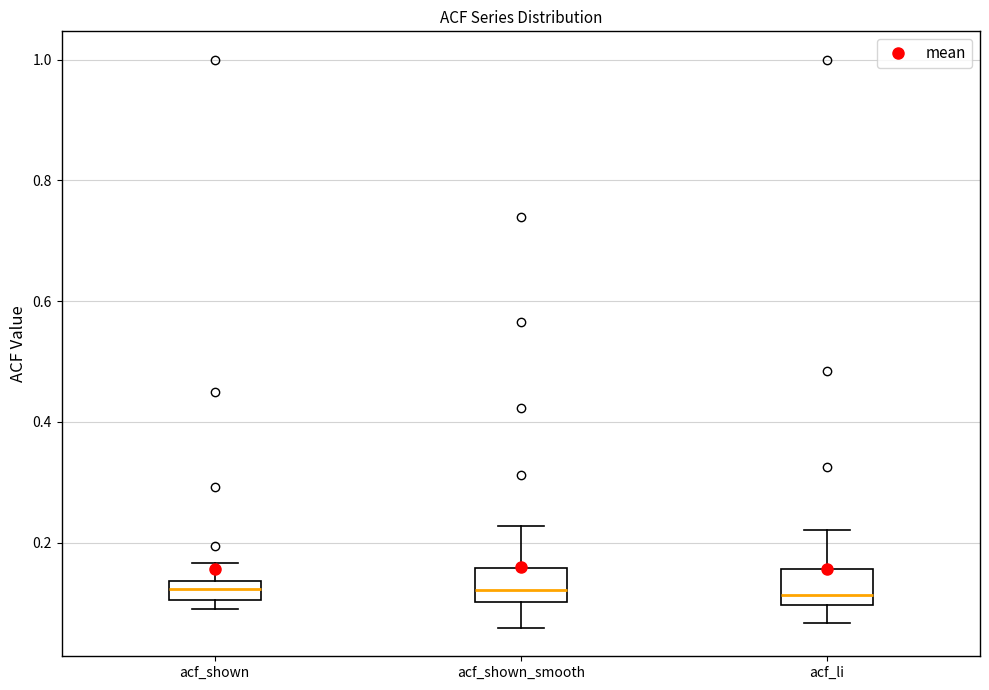

Reading left to right, transcribe this box plot: for each box, give where its median line is, the range the box spans, and where its two whiskers end, as read against the y-axis. The values are not printed on the chart, so give them approximately, as read against the axis.

acf_shown: median 0.12, box 0.10 to 0.14, whiskers 0.10 (below the box's lower edge) to 0.16
acf_shown_smooth: median 0.12, box 0.10 to 0.16, whiskers 0.06 to 0.22
acf_li: median 0.12, box 0.10 to 0.16, whiskers 0.06 to 0.22